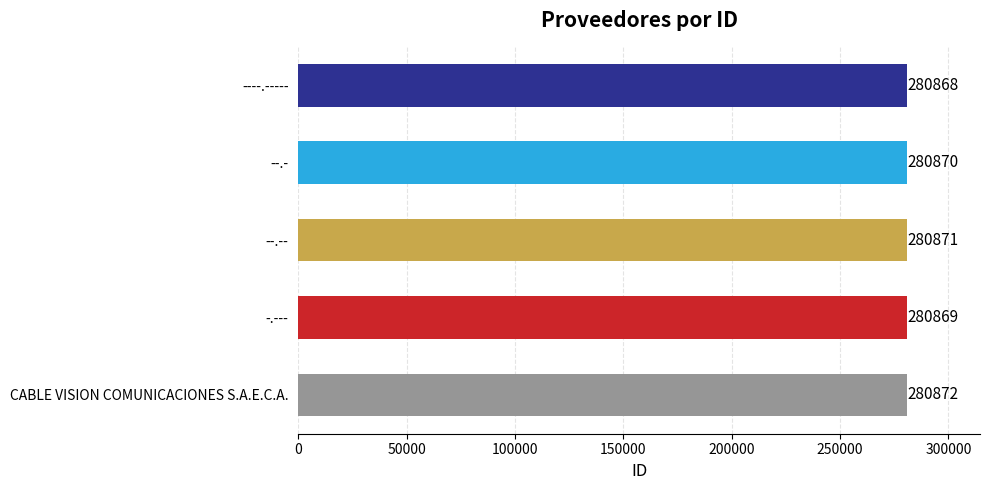

Count the values in the range 280869 to 280871.

3